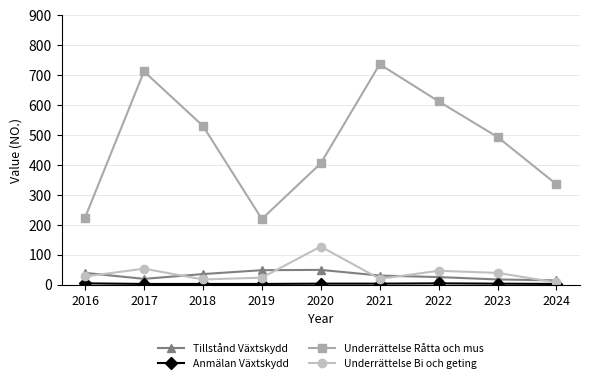

What is the value of the Underrättelse Råtta och mus point at the 1st from the left?

225